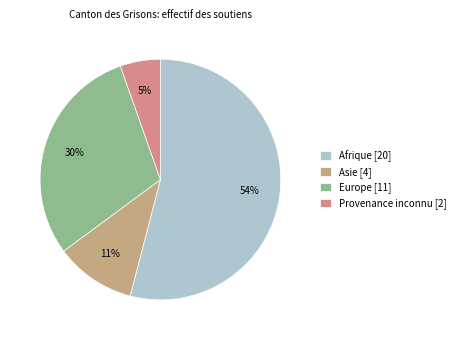

Is it true that Provenance inconnu is 5% of the pie?

True